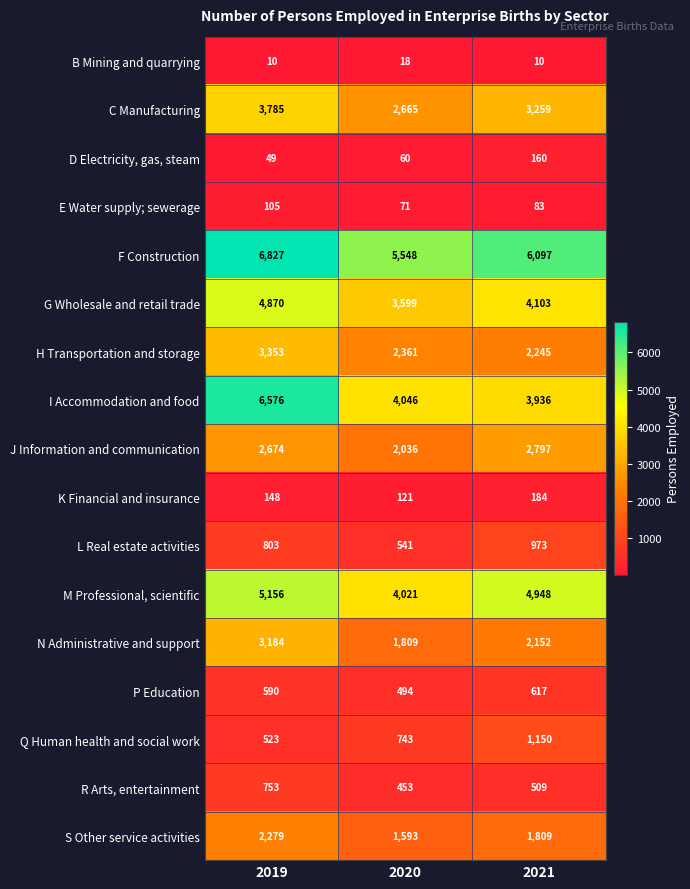

Which series has the widest spread of values?

I Accommodation and food